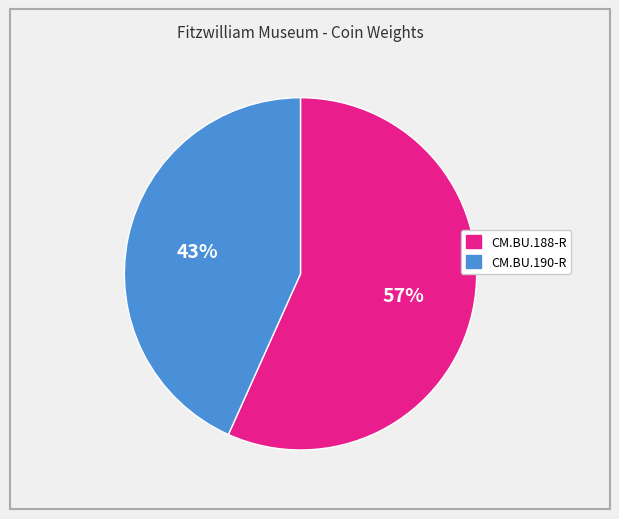

To the nearest percent, what percentage of the pie is CM.BU.188-R?

57%